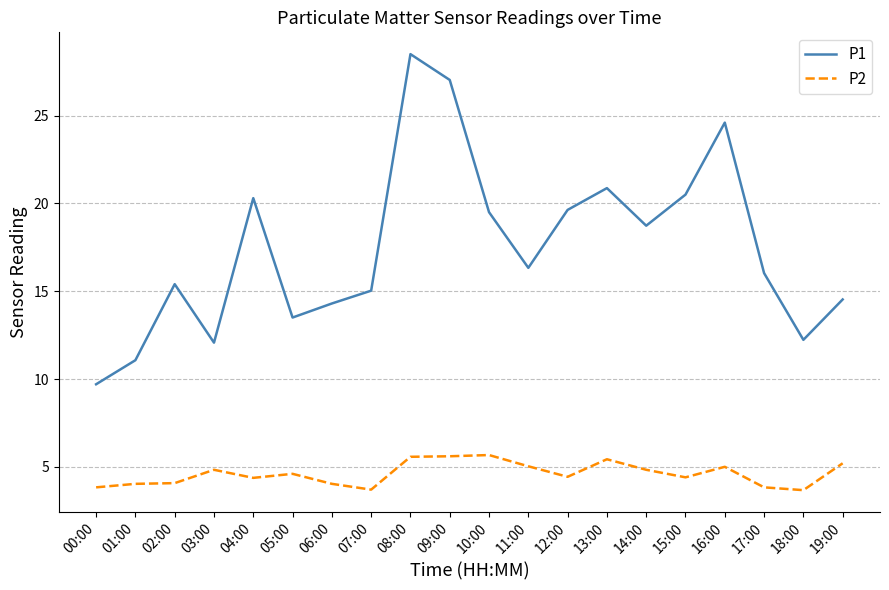

True or false: P1 and P2 intersect in this chart.

False